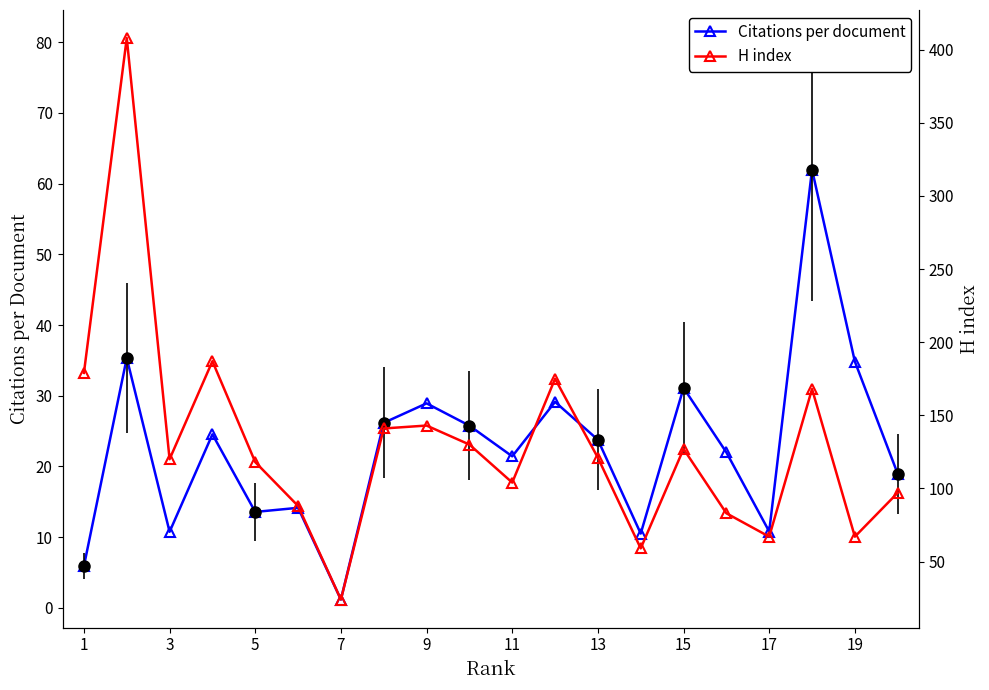

Where is the first local minimum for Citations per document?

3